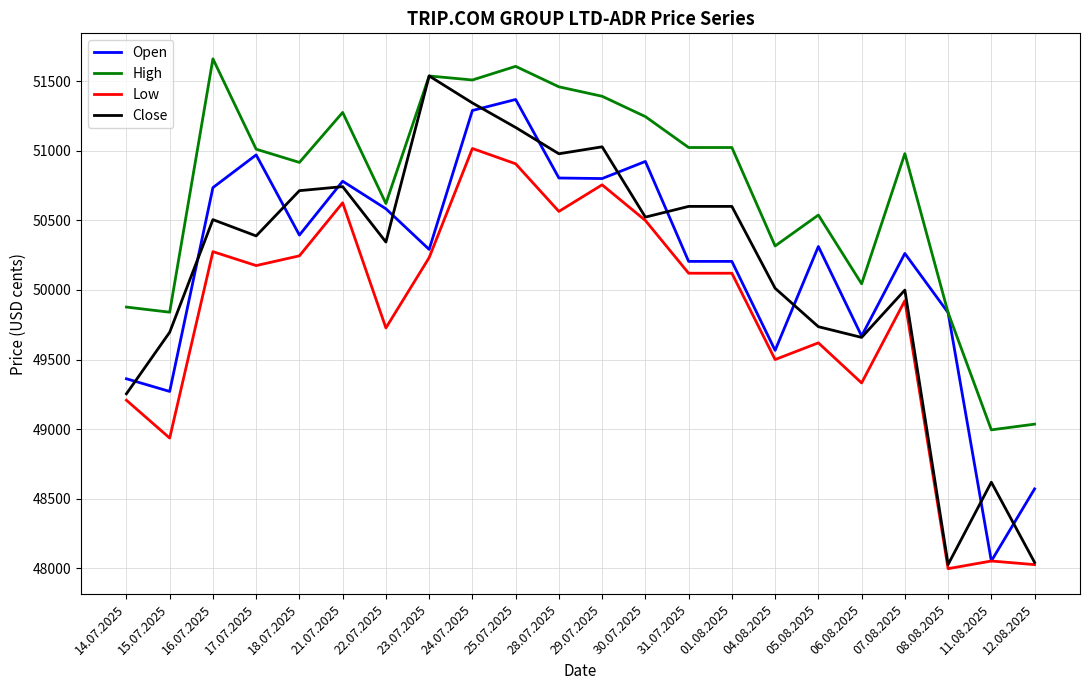

How many lines are shown in the chart?

4